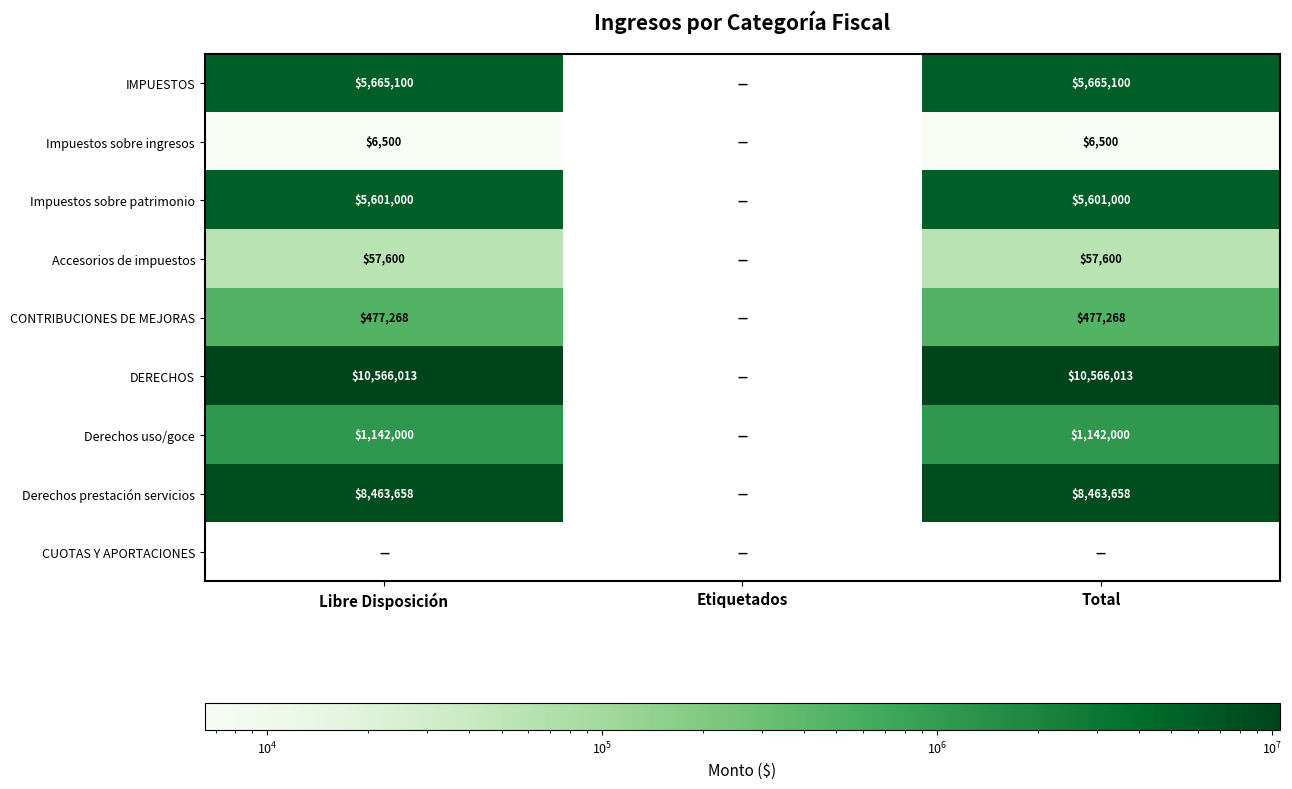

Is the value of Impuestos sobre patrimonio at Total greater than the value of DERECHOS at Libre Disposición?

No